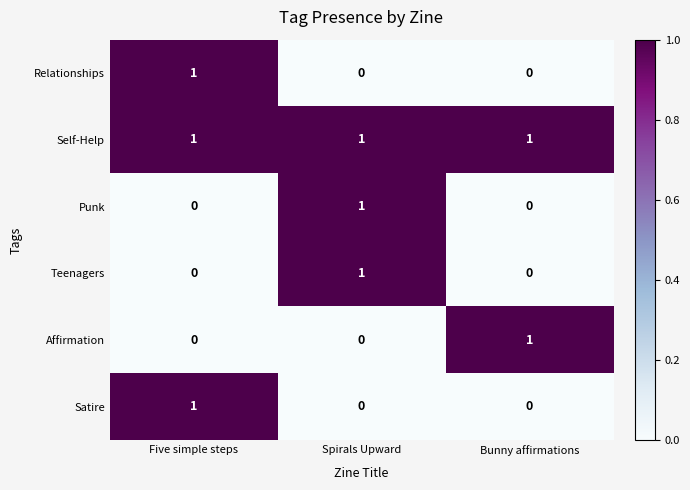

Which category has the highest value in the Affirmation series?

Bunny affirmations